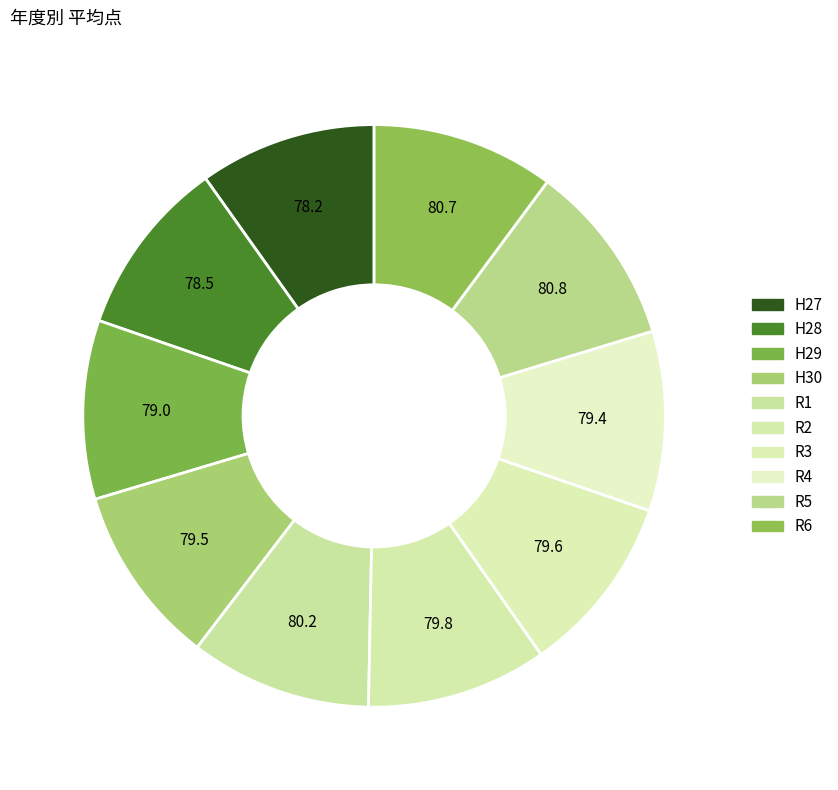

What percentage do H29 and R3 together represent?

19.9%